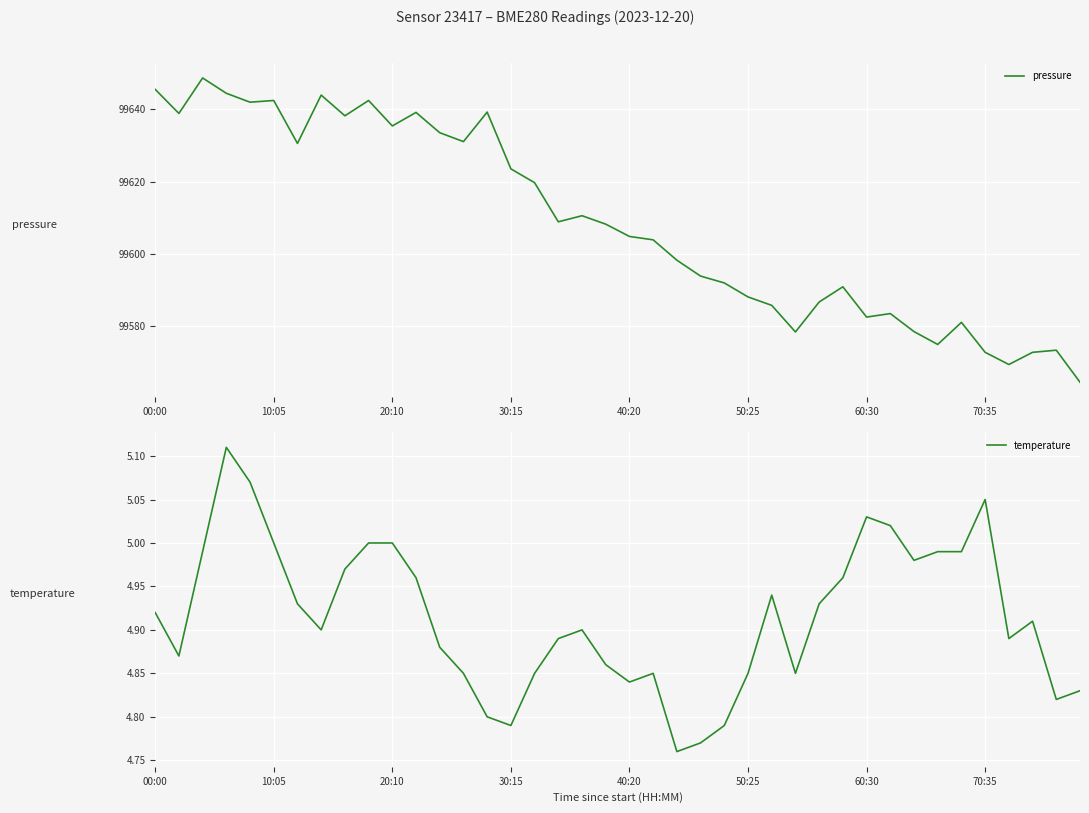

True or false: temperature has a value of 4.8 at 39.

True